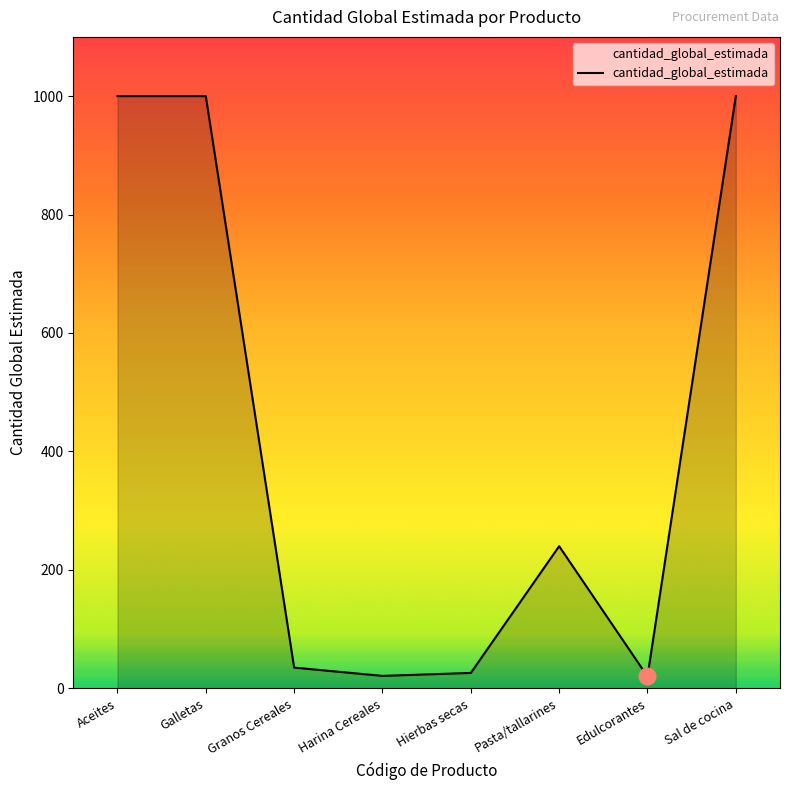

What is the sum of all values?

3342